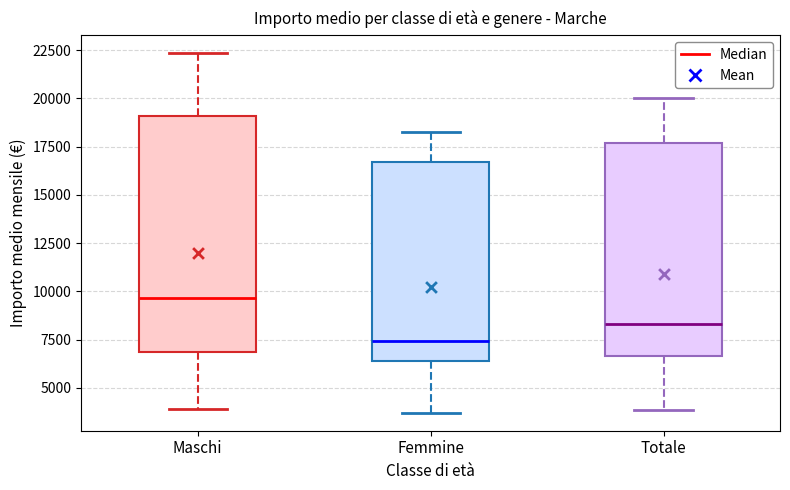

Reading left to right, transcribe this box plot: for each box, give where its median line is, the range the box spans, and where its two whiskers end, as read against the y-axis. The values are not printed on the chart, so give them approximately, as read against the axis.

Maschi: median 9500, box 7000 to 19000, whiskers 4000 to 22500
Femmine: median 7500, box 6500 to 16500, whiskers 3500 to 18500
Totale: median 8500, box 6500 to 17500, whiskers 4000 to 20000